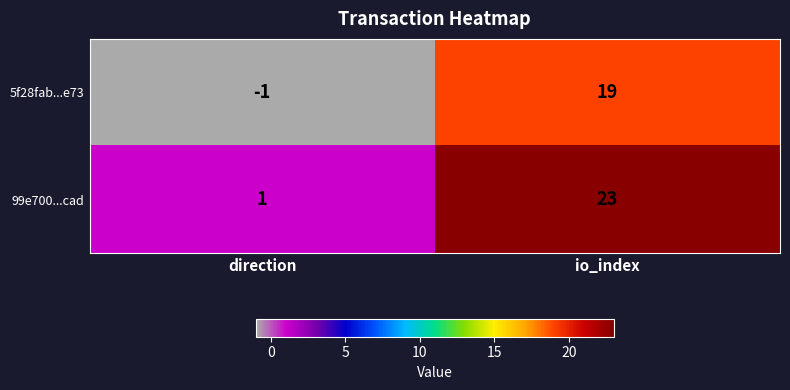

How many categories are shown in the chart?

2